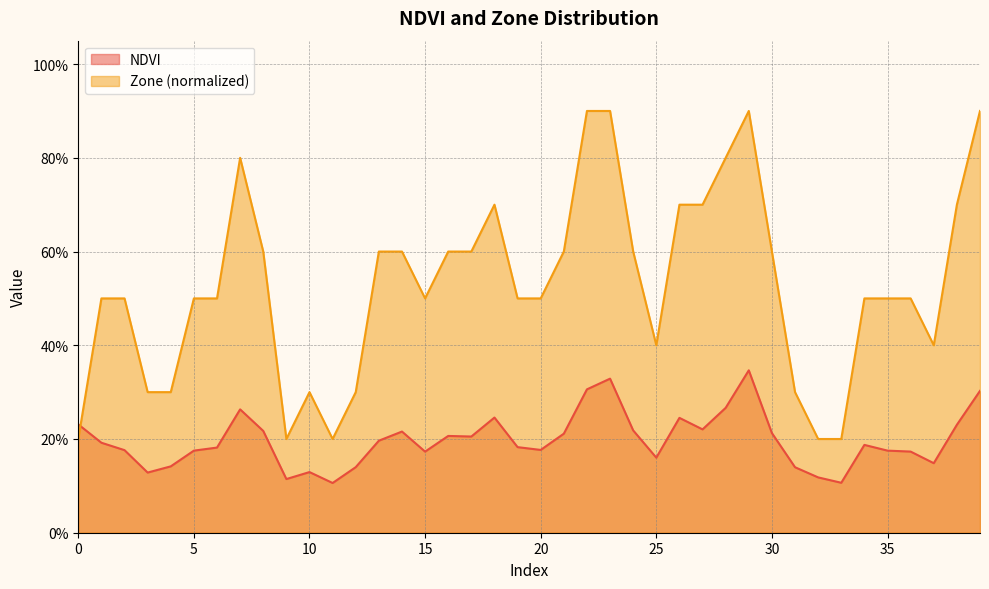

Reading left to right, what are all the values shown in this chart?

NDVI: 0.2	0.2	0.2	0.1	0.1	0.2	0.2	0.3	0.2	0.1	0.1	0.1	0.1	0.2	0.2	0.2	0.2	0.2	0.2	0.2	0.2	0.2	0.3	0.3	0.2	0.2	0.2	0.2	0.3	0.3	0.2	0.1	0.1	0.1	0.2	0.2	0.2	0.1	0.2	0.3
Zone_normalized: 0.2	0.5	0.5	0.3	0.3	0.5	0.5	0.8	0.6	0.2	0.3	0.2	0.3	0.6	0.6	0.5	0.6	0.6	0.7	0.5	0.5	0.6	0.9	0.9	0.6	0.4	0.7	0.7	0.8	0.9	0.6	0.3	0.2	0.2	0.5	0.5	0.5	0.4	0.7	0.9